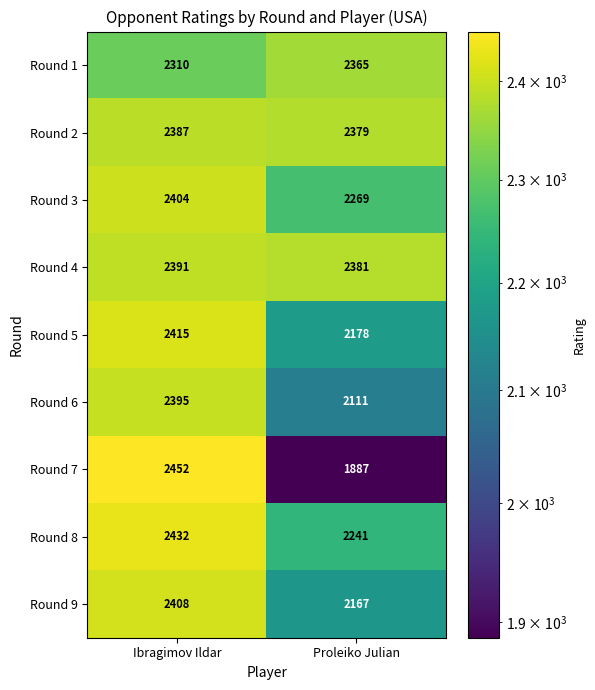

At Proleiko Julian, list the series in order from smallest to largest.

Round 7, Round 6, Round 9, Round 5, Round 8, Round 3, Round 1, Round 2, Round 4